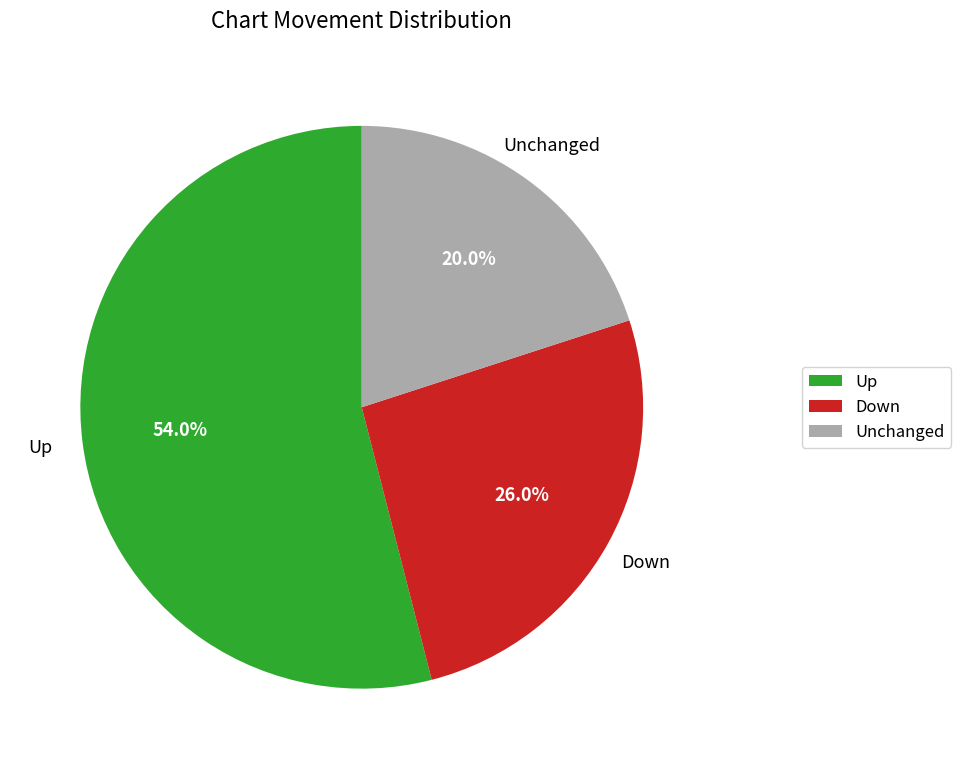

How many slices are in this pie chart?

3